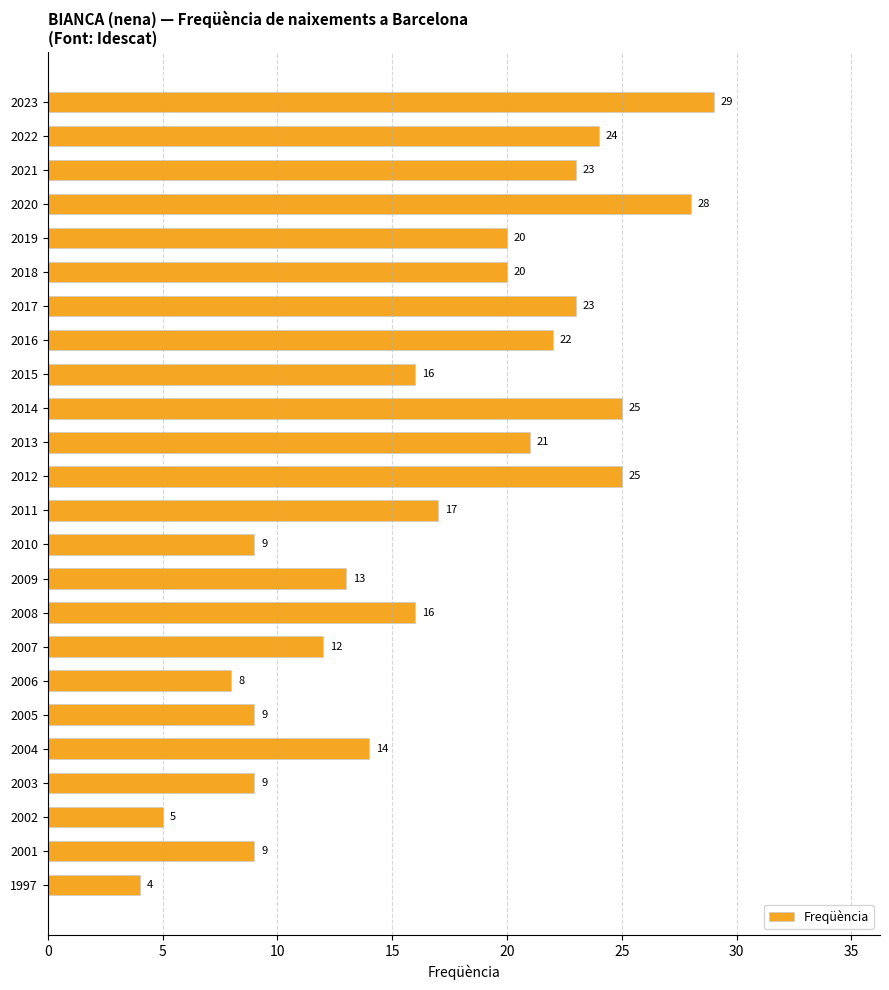

The value at 2019 is 30. True or false?

False